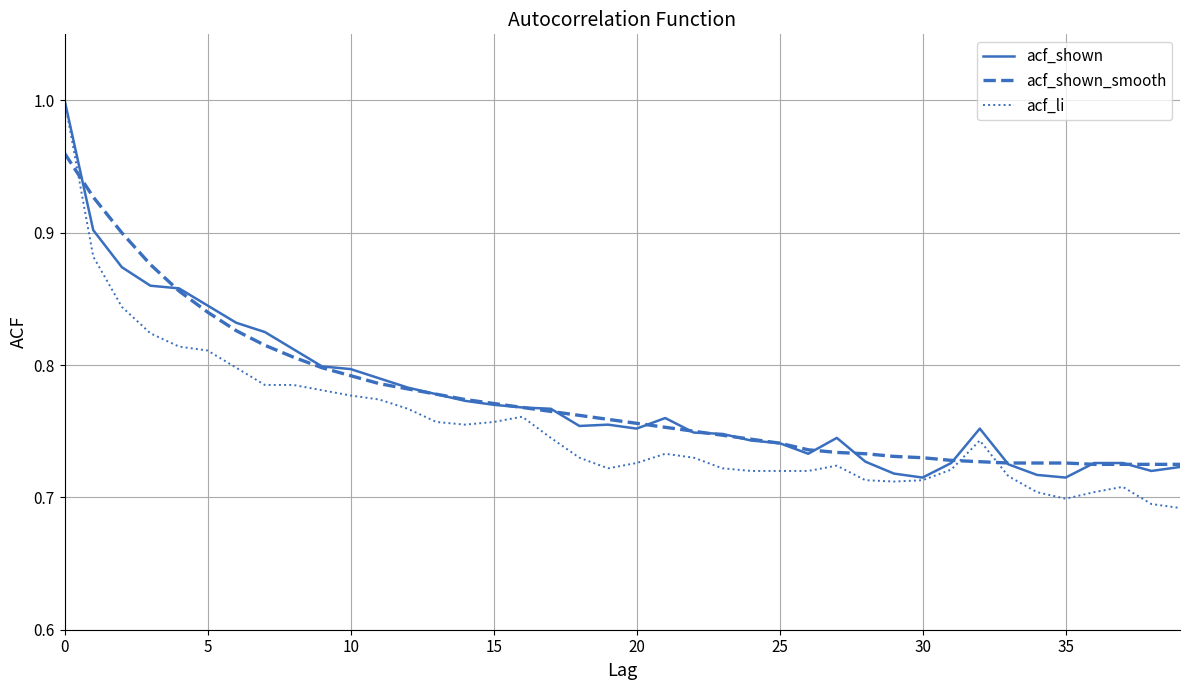

After their last crossing, which series has the higher values: acf_li or acf_shown_smooth?

acf_shown_smooth